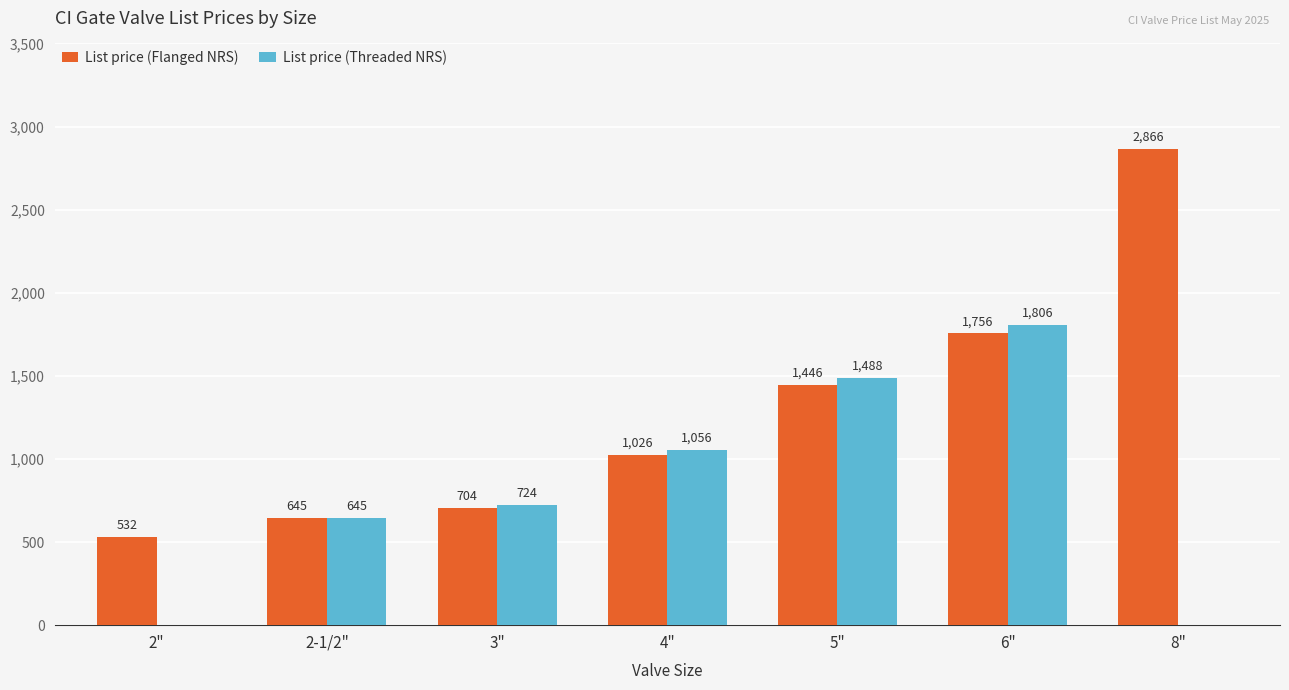

Which series has the largest range (max minus min)?

List price (Flanged NRS)